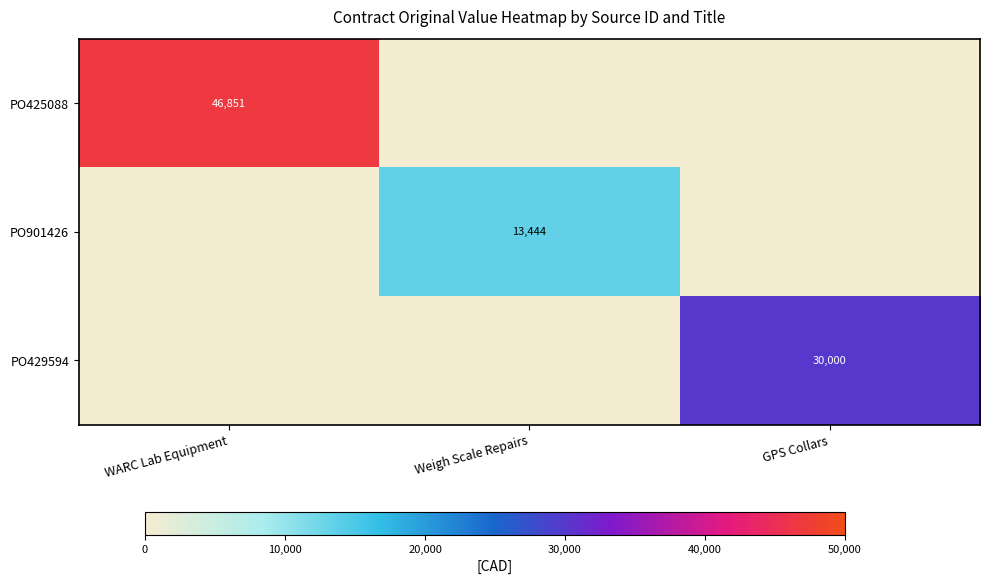

The value of PO425088 at WARC Lab Equipment is 30817. True or false?

False